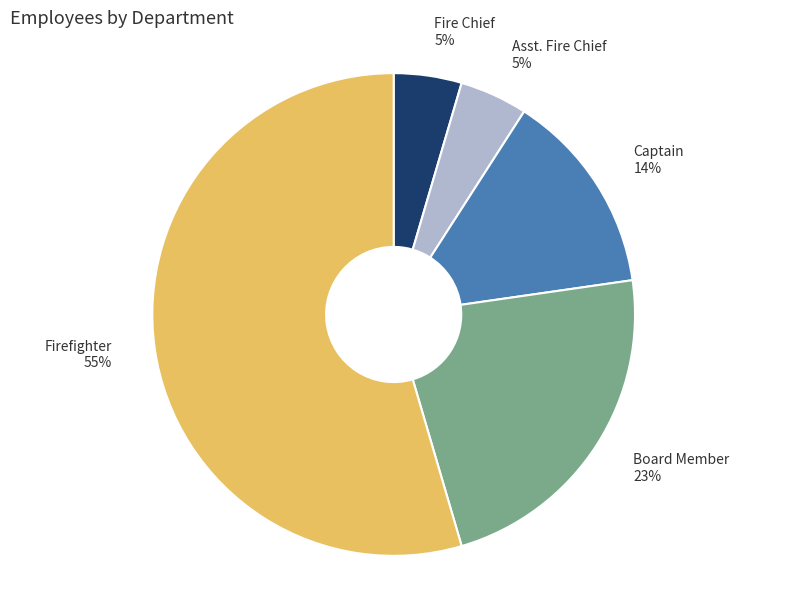

How many slices are in this pie chart?

5